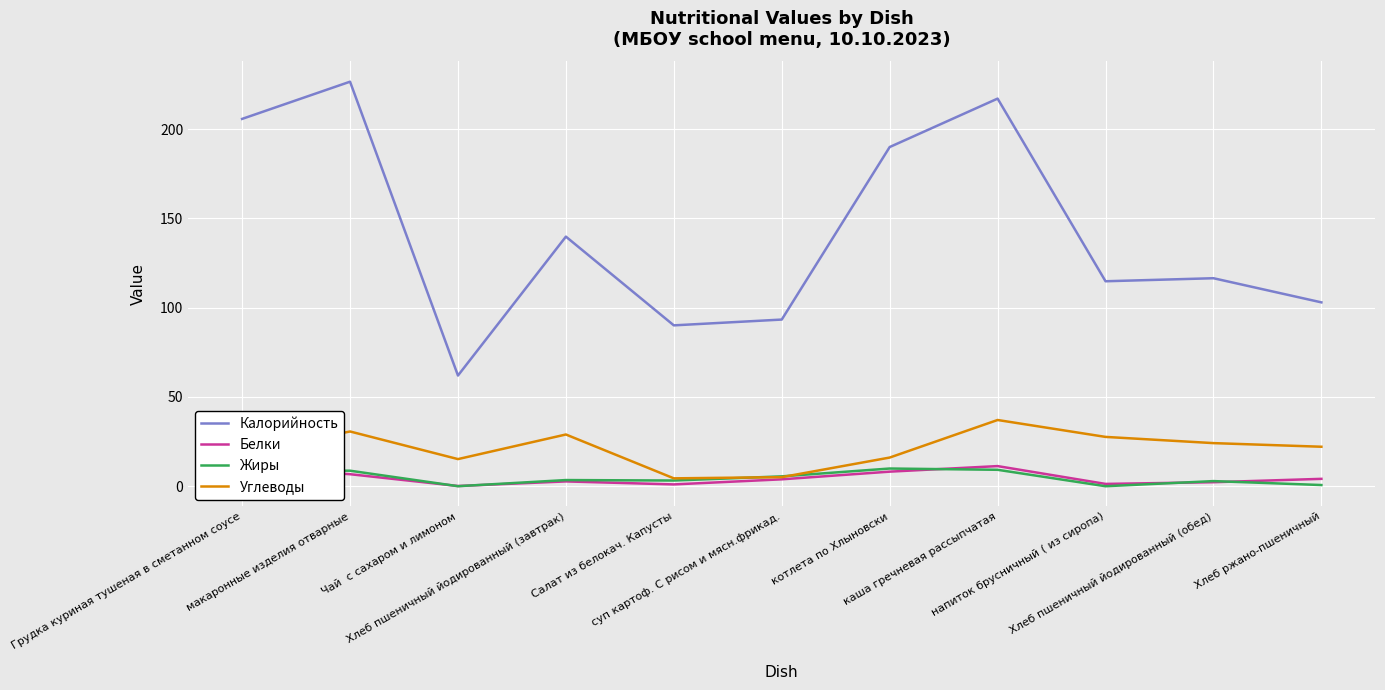

The Калорийность series shows 221.4 at Хлеб пшеничный йодированный (завтрак). True or false?

False